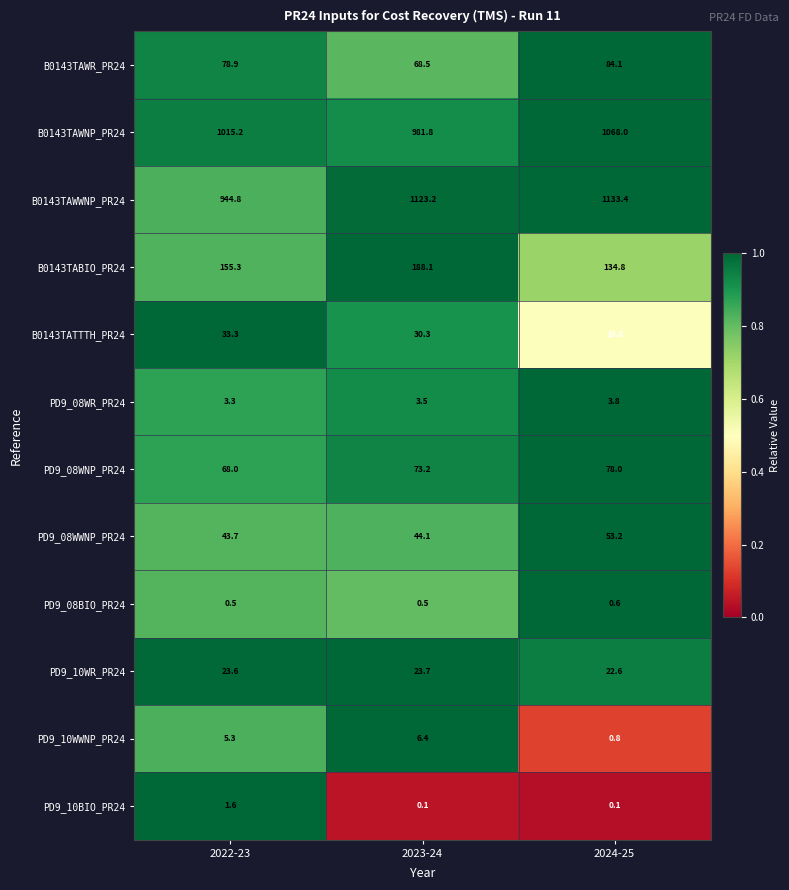

What is the spread (max minus min) of values at 2024-25?

1133.3